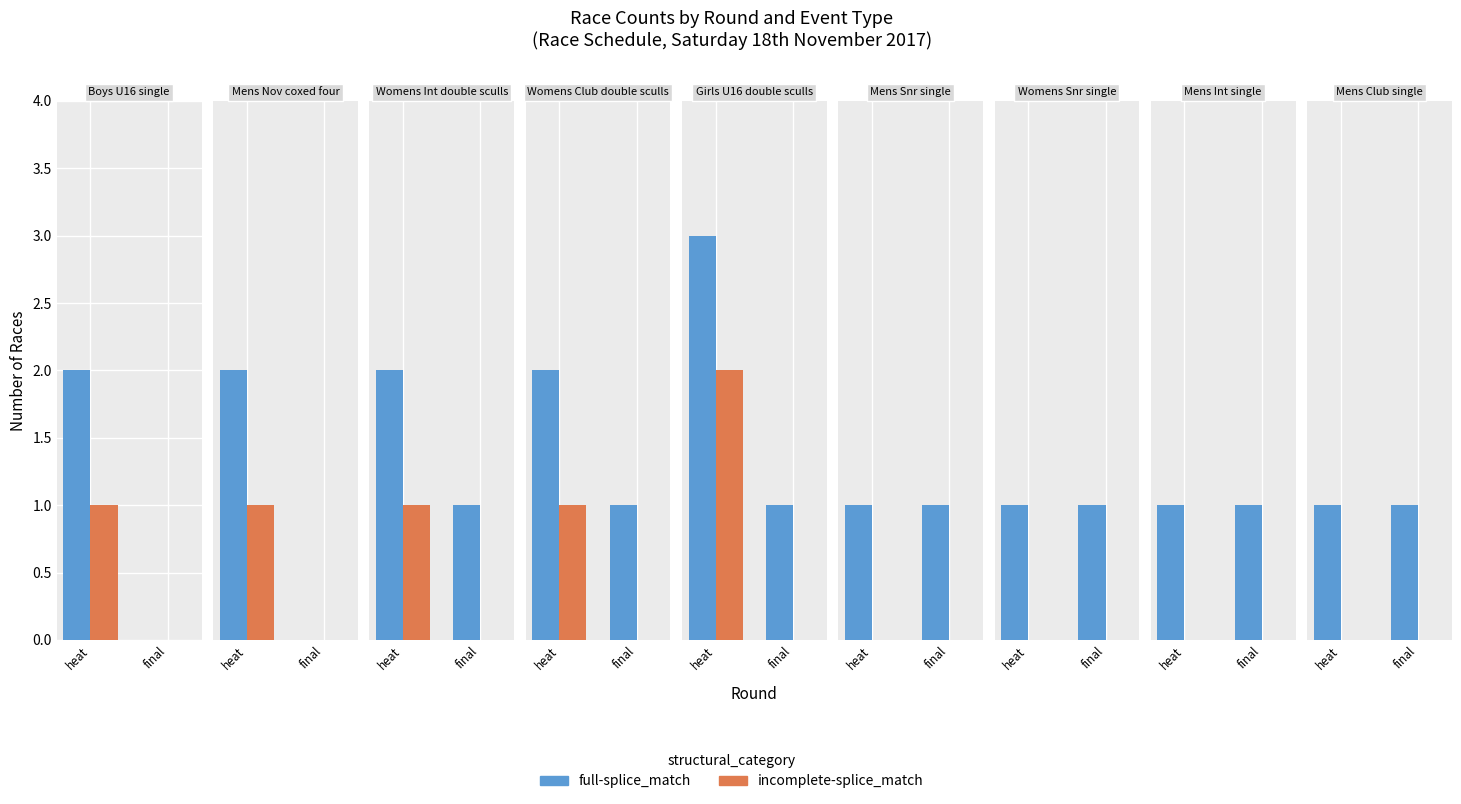

Is the value of incomplete-splice_match at final greater than the value of full-splice_match at final?

No